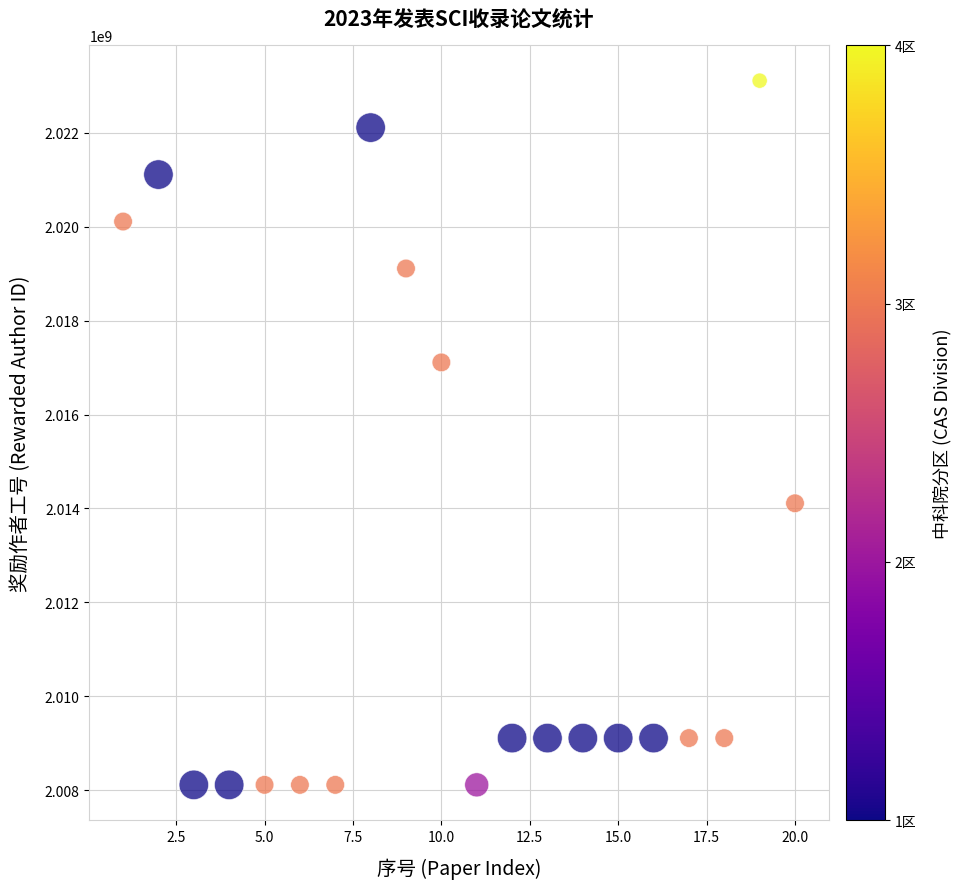

What is the range of X values (max minus min)?

19